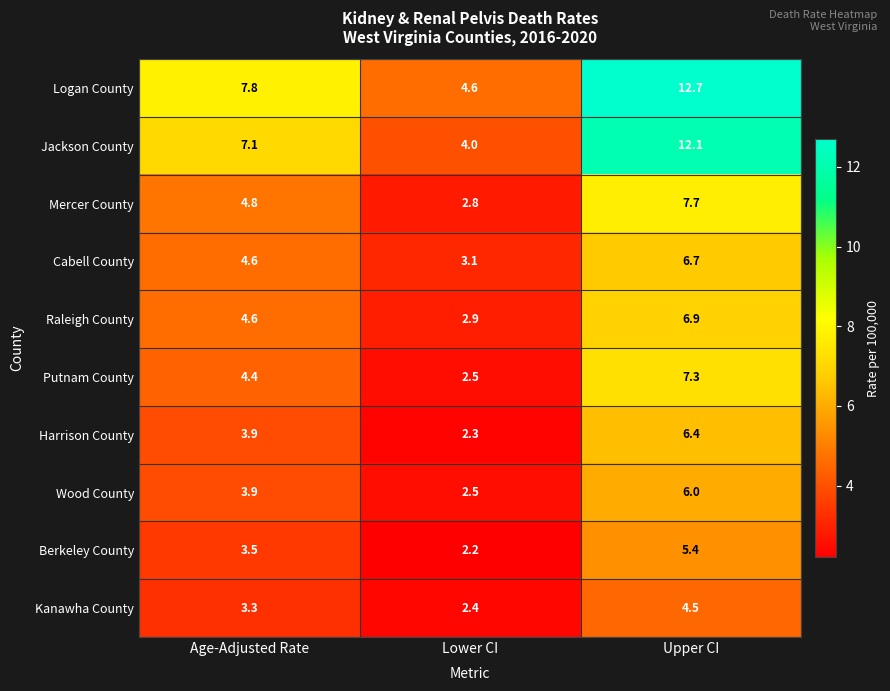

The value of Logan County at Upper CI is 17.3. True or false?

False